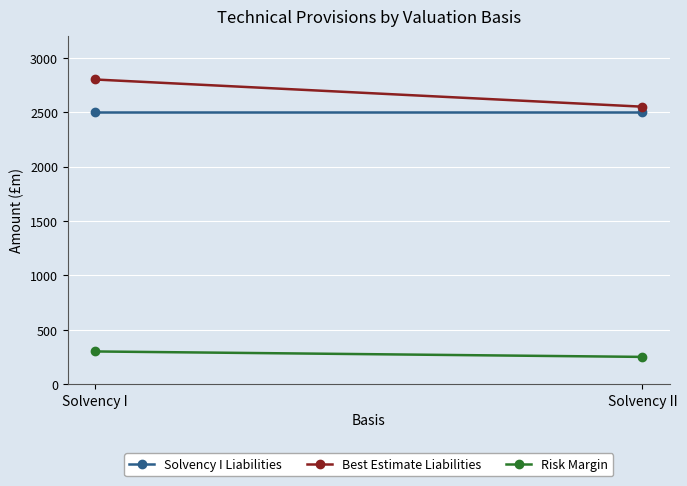

What is the average value of the Risk Margin series?

275